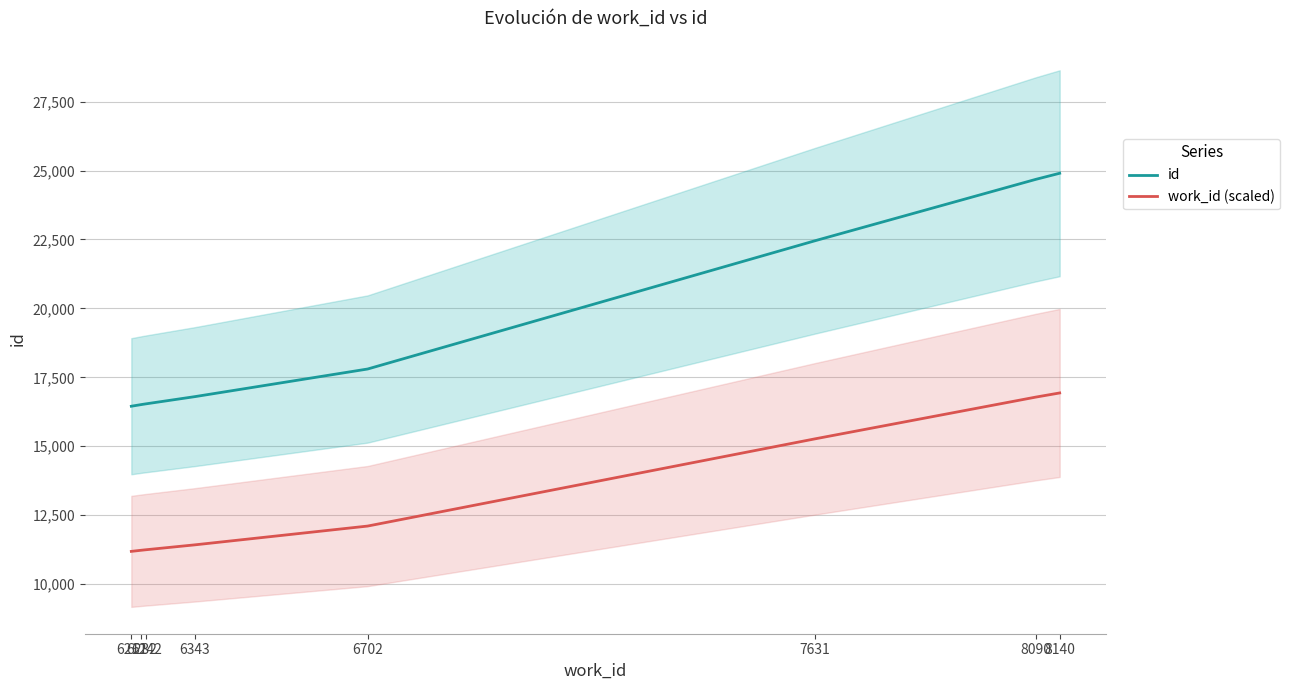

How many values in the work_id (scaled) series are below 12104?

4